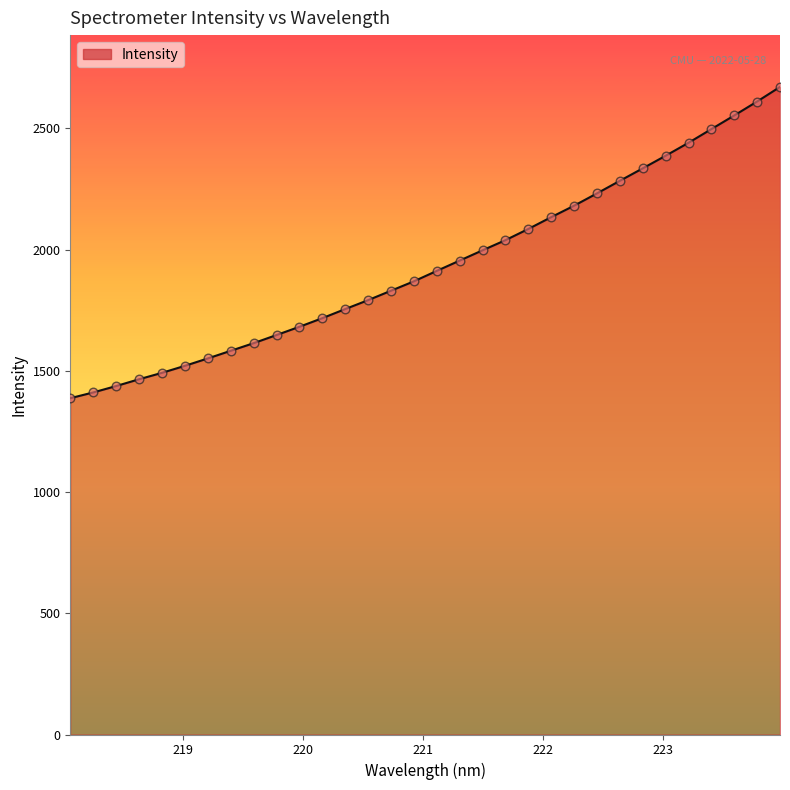

What is the minimum value shown in the chart?

1387.0